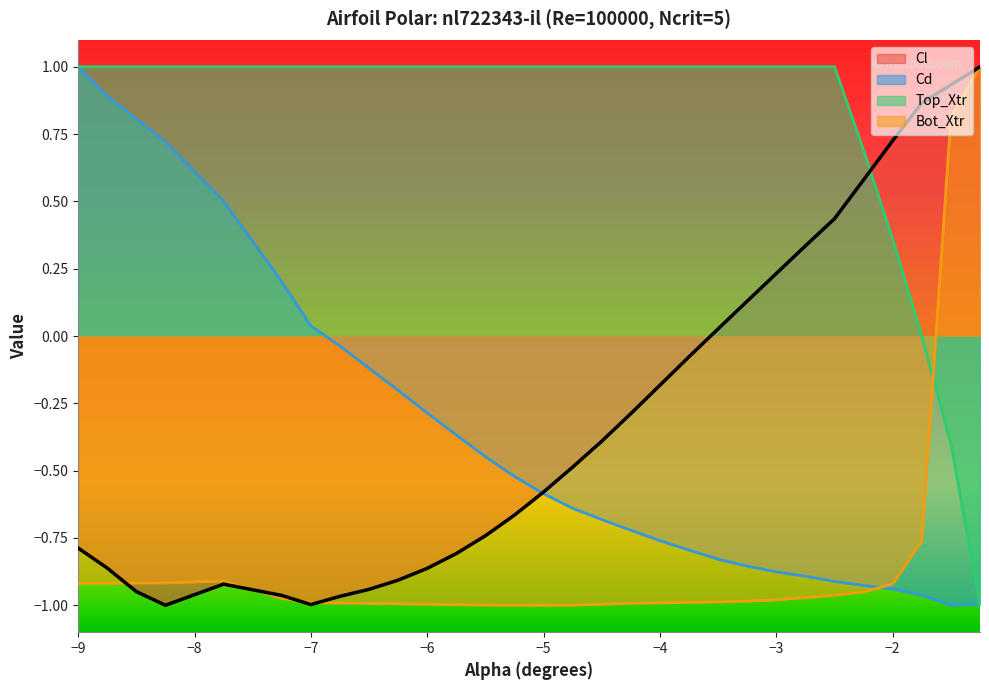

How many lines are shown in the chart?

4